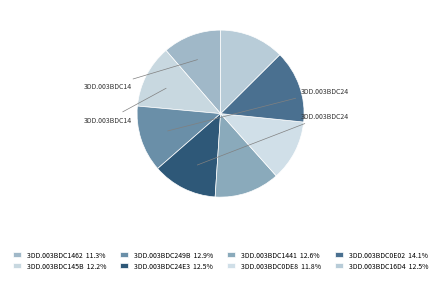

True or false: 3DD.003BDC249B accounts for 13% of the total.

True